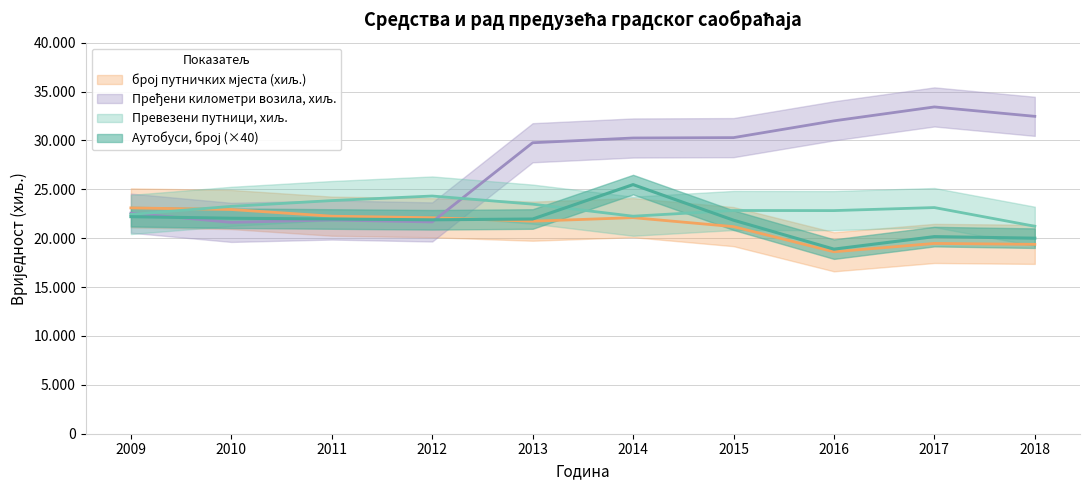

At 2014, list the series in order from largest to smallest.

Пређени километри возила, хиљ., Аутобуси, број, Превезени путници, хиљ., број путничких мјеста (хиљ.)